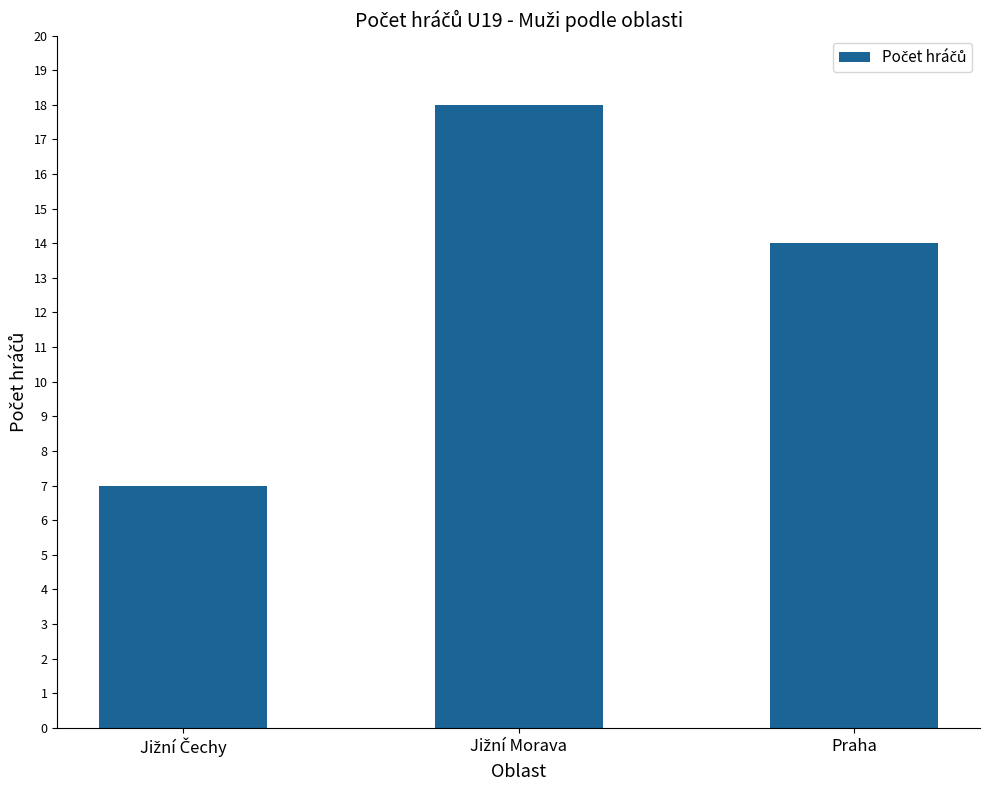

What is the value of the 3rd bar from the left?

14